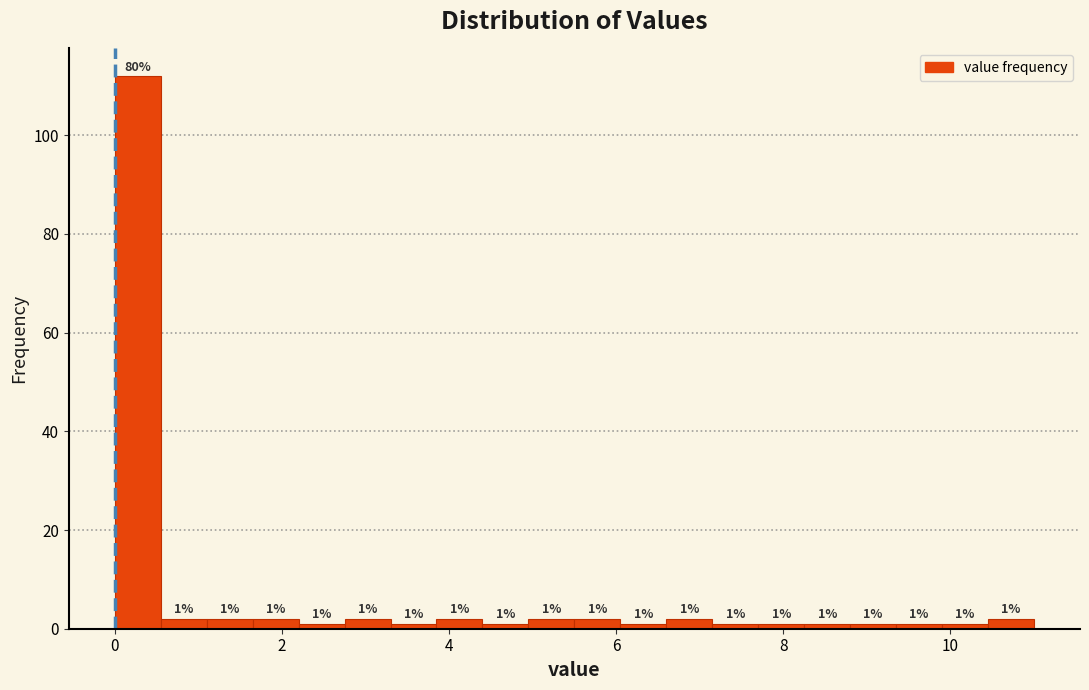

Read against the x-axis, roughly where is the centre of the tallest bar?

0.2